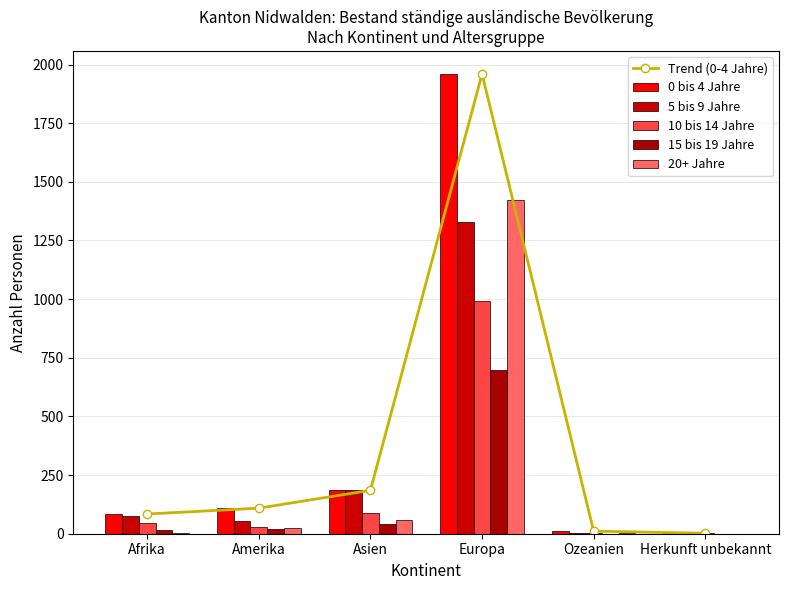

Rank the series by their maximum value, from highest to lowest.

Trend (0-4 Jahre), 0 bis 4 Jahre, 20+ Jahre, 5 bis 9 Jahre, 10 bis 14 Jahre, 15 bis 19 Jahre